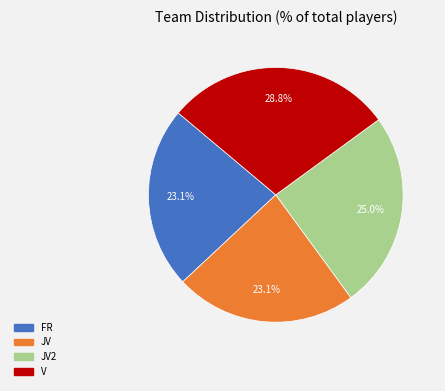

Does any single category account for the majority?

No